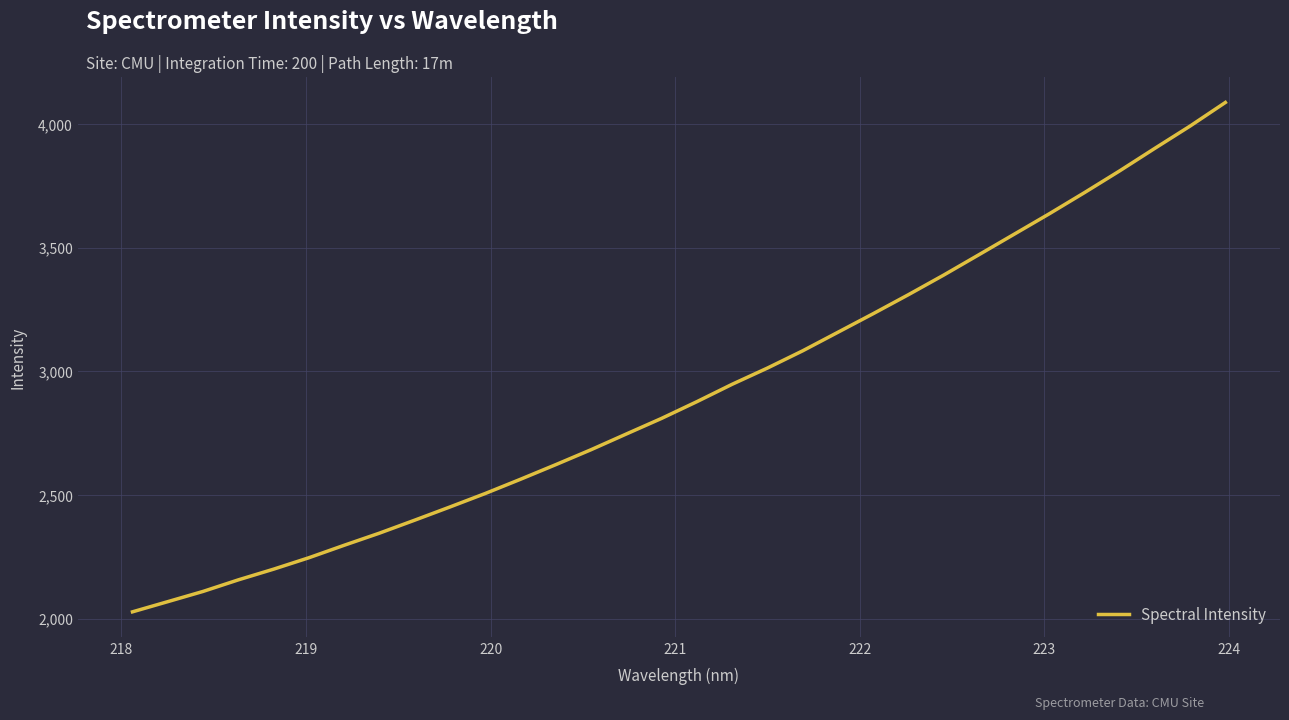

What is the average value?

2919.5